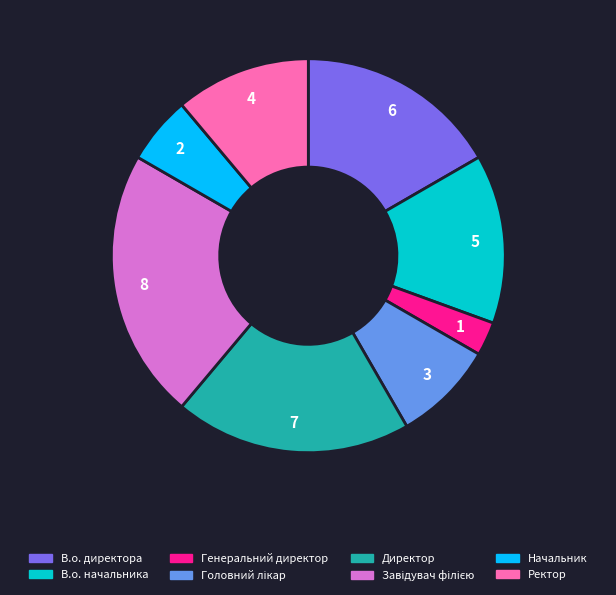

Is В.о. директора the majority of the pie?

No